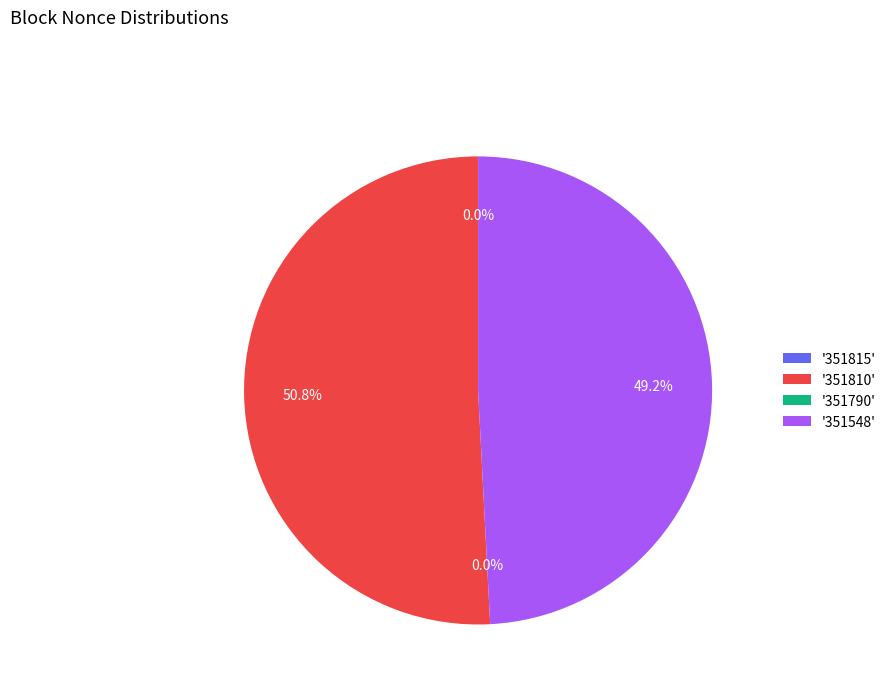

Which category has the biggest portion of the pie?

351810